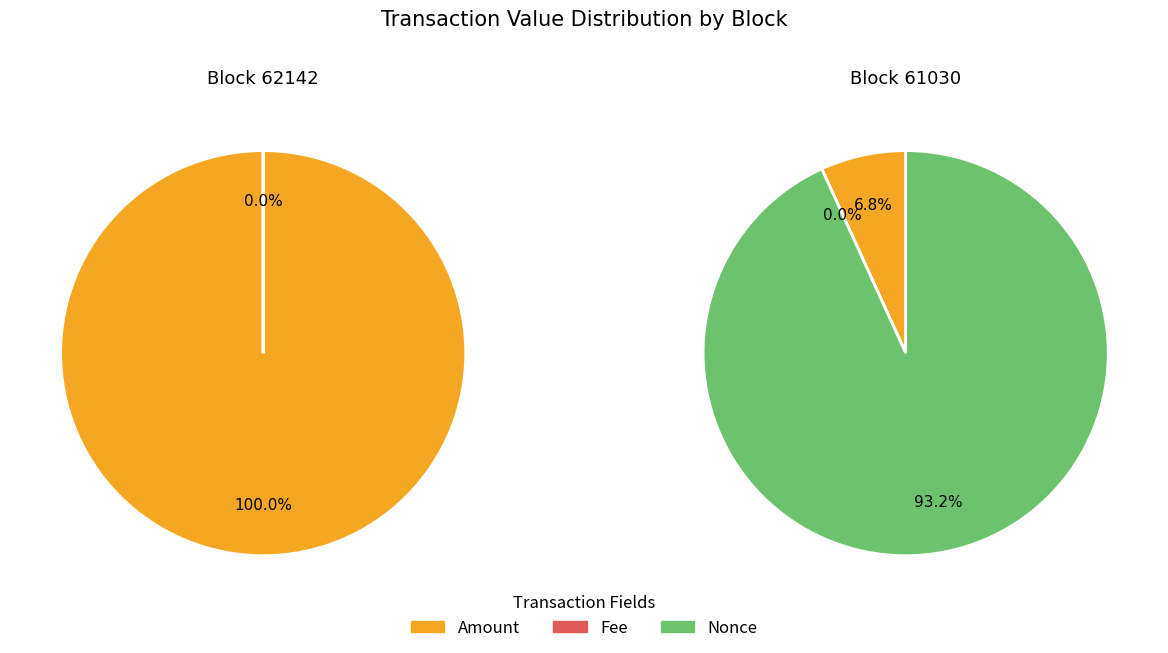

True or false: Amount accounts for 99% of the total.

False